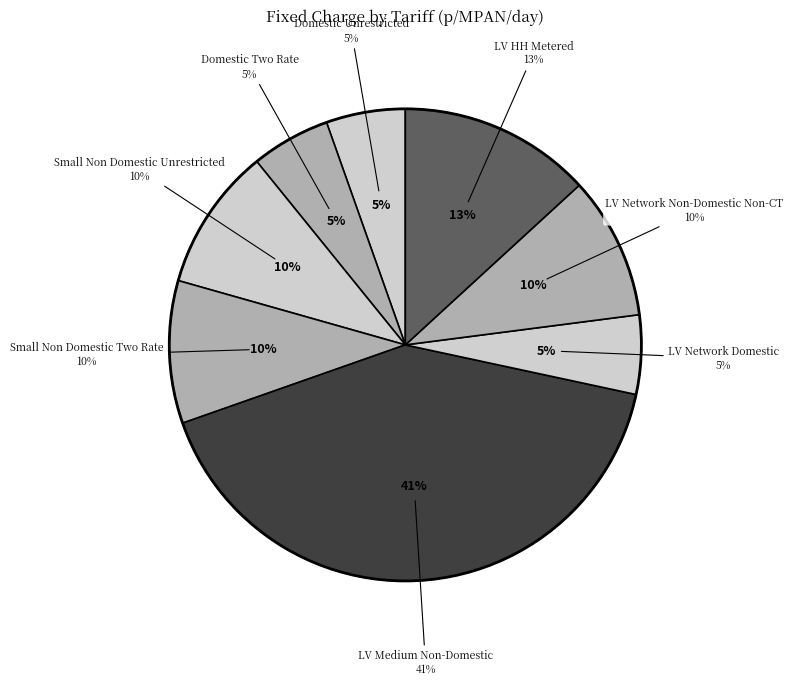

What is the total percentage of Small Non Domestic Two Rate and LV HH Metered?

23.0%